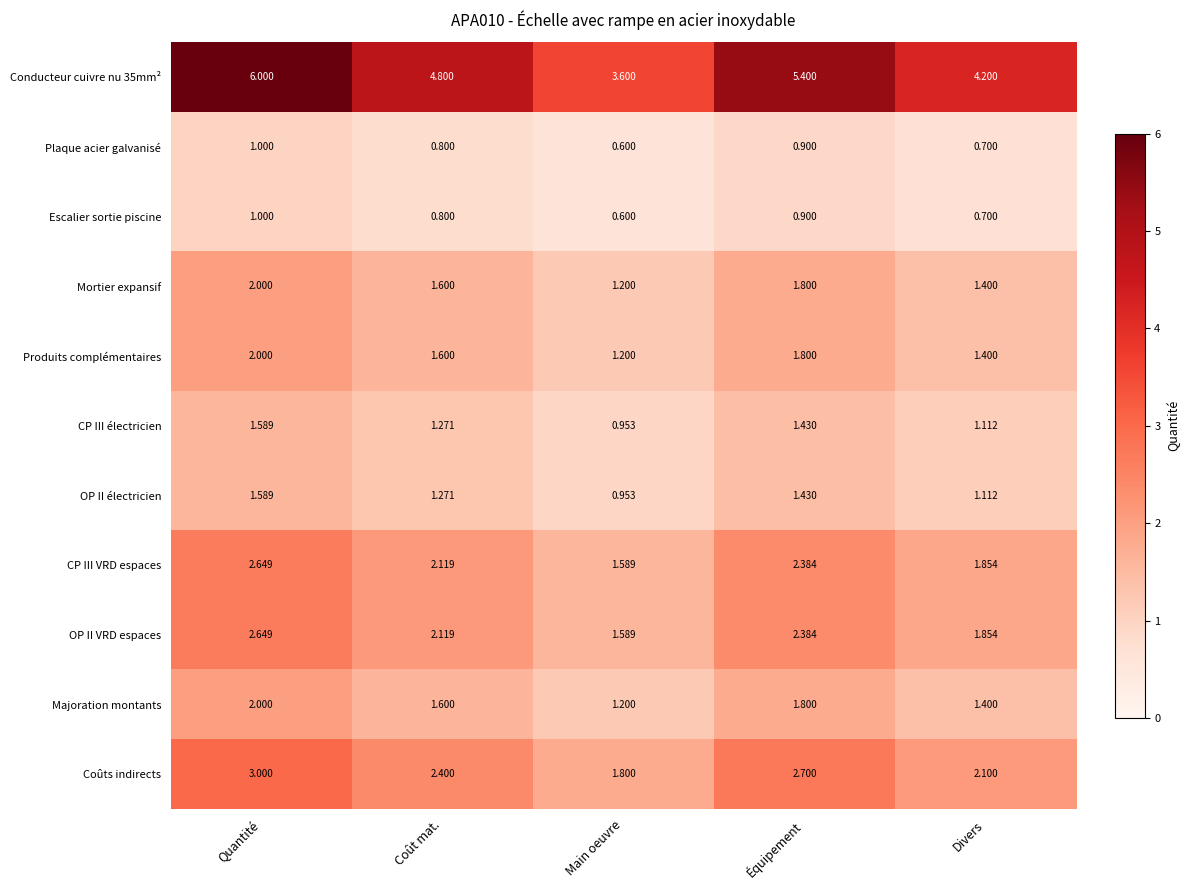

Which category has the lowest value in the Coûts indirects series?

Main oeuvre